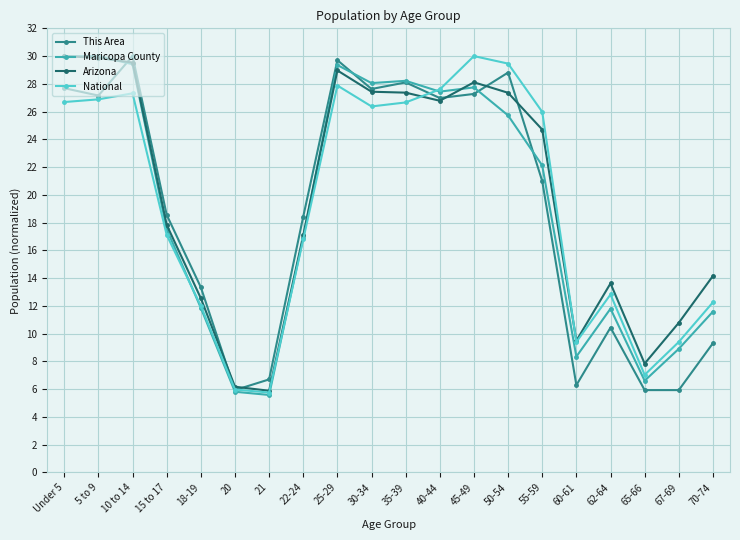

Which series has the largest total across all categories?

Arizona